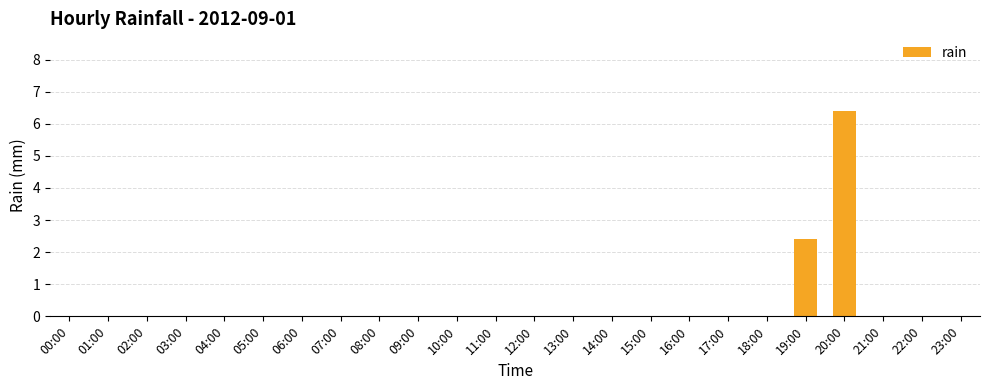

What is the greatest value displayed?

6.4